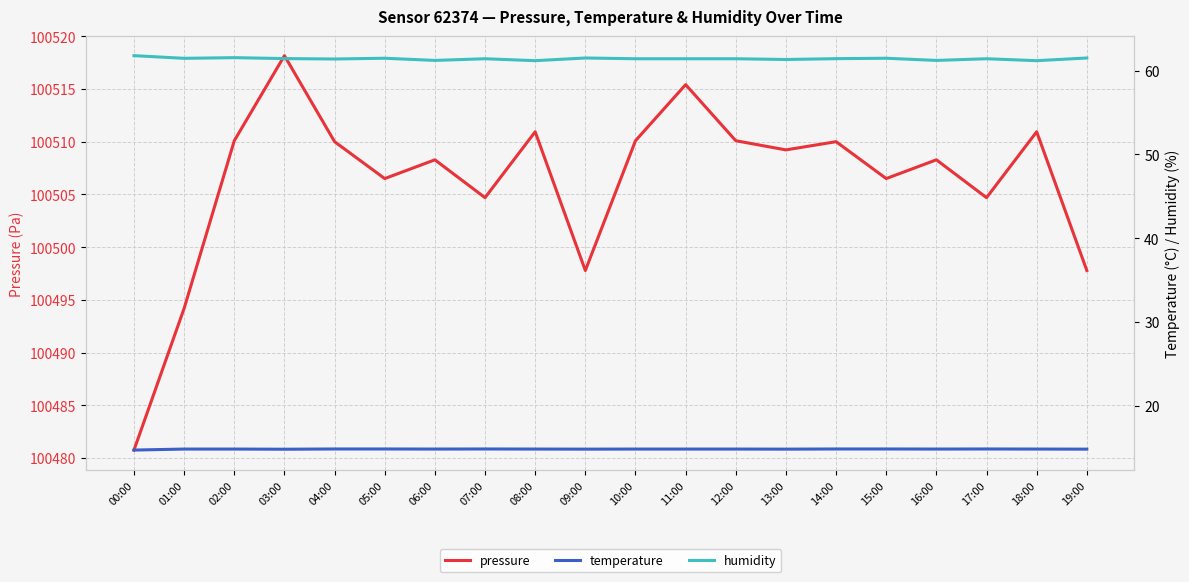

Rank the series by their maximum value, from lowest to highest.

temperature, humidity, pressure